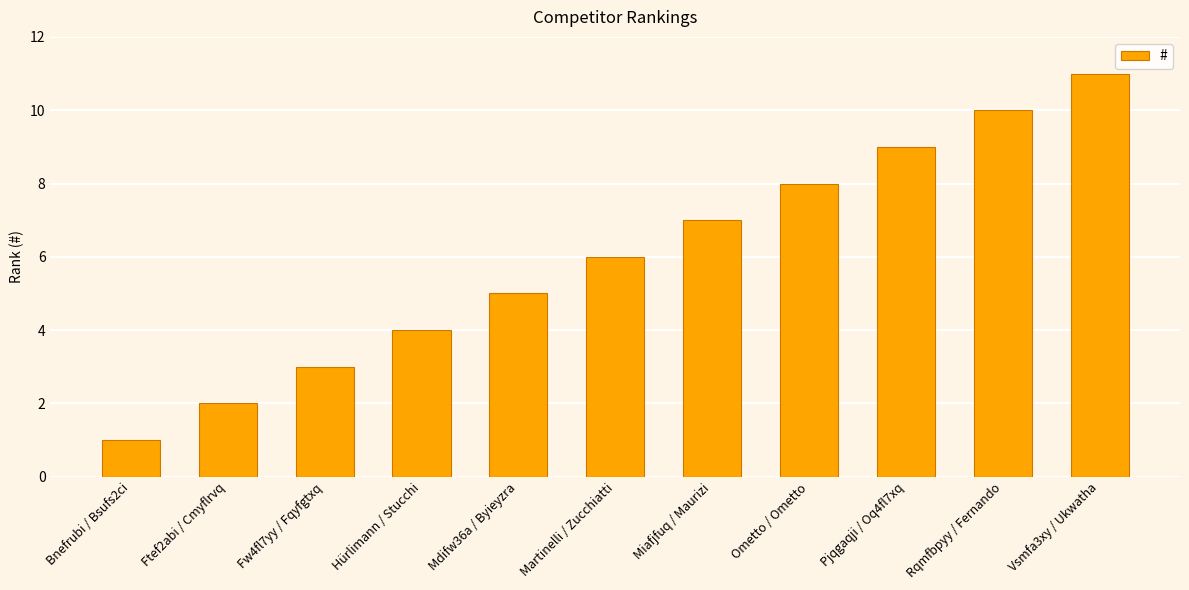

What is the ratio of the value at Hürlimann / Stucchi to the value at Fw4fl7yy / Fqyfgtxq?

1.3